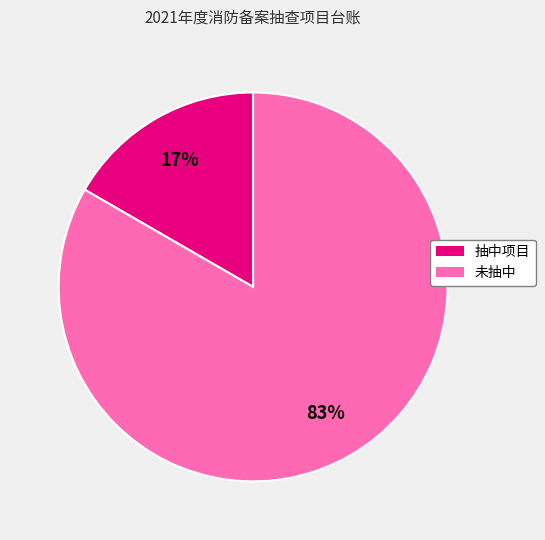

Which slice is the smallest?

抽中项目